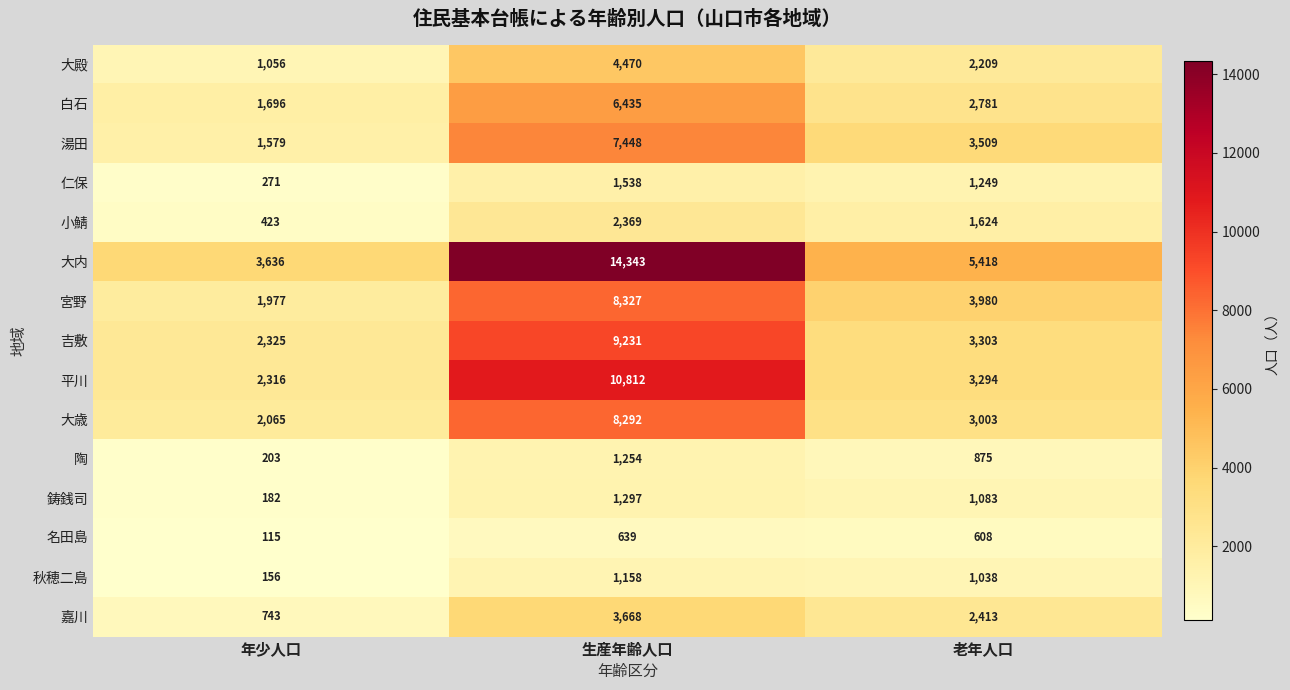

What is the smallest value displayed?

115